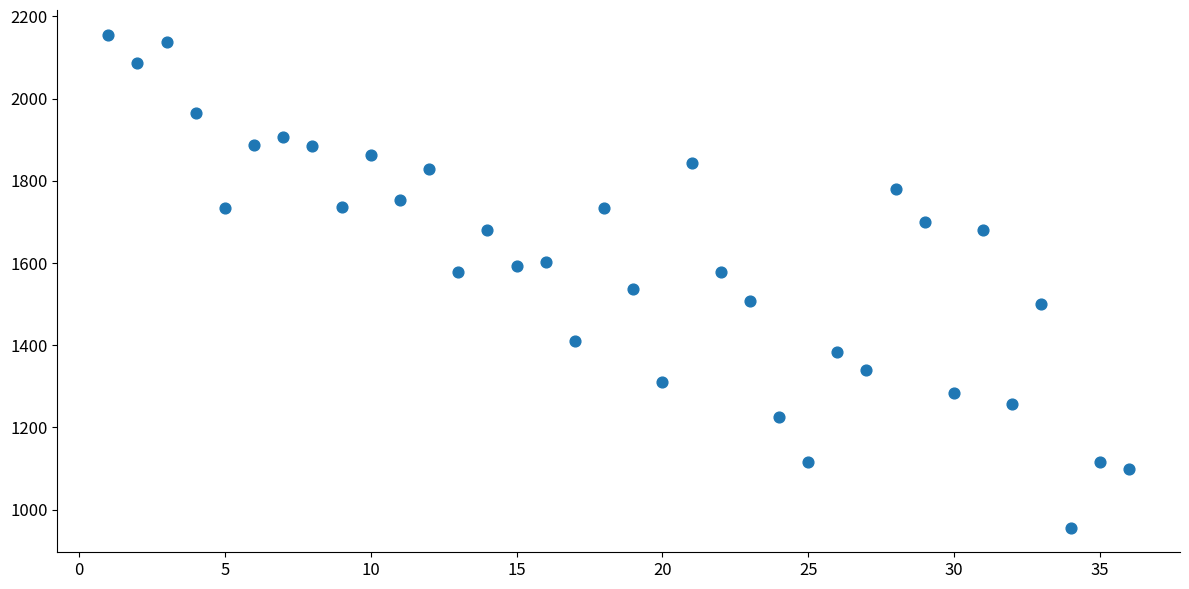

What is the range of X values (max minus min)?

35